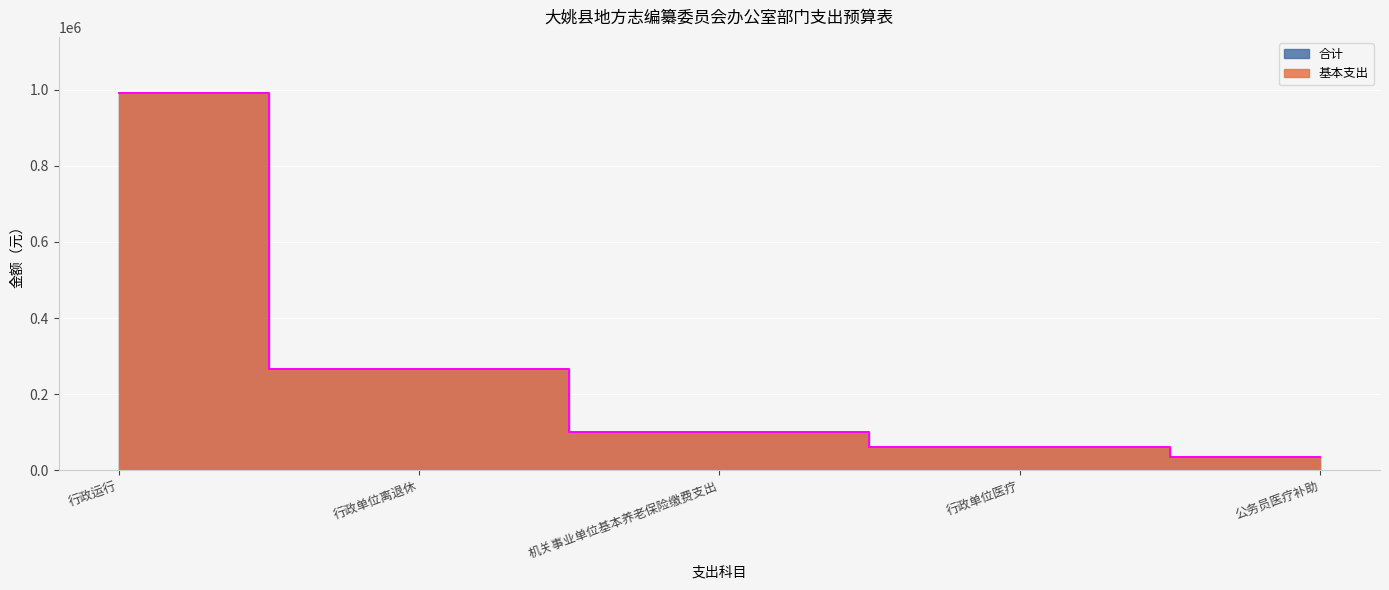

What is the label of the 4th point from the left?

行政单位医疗